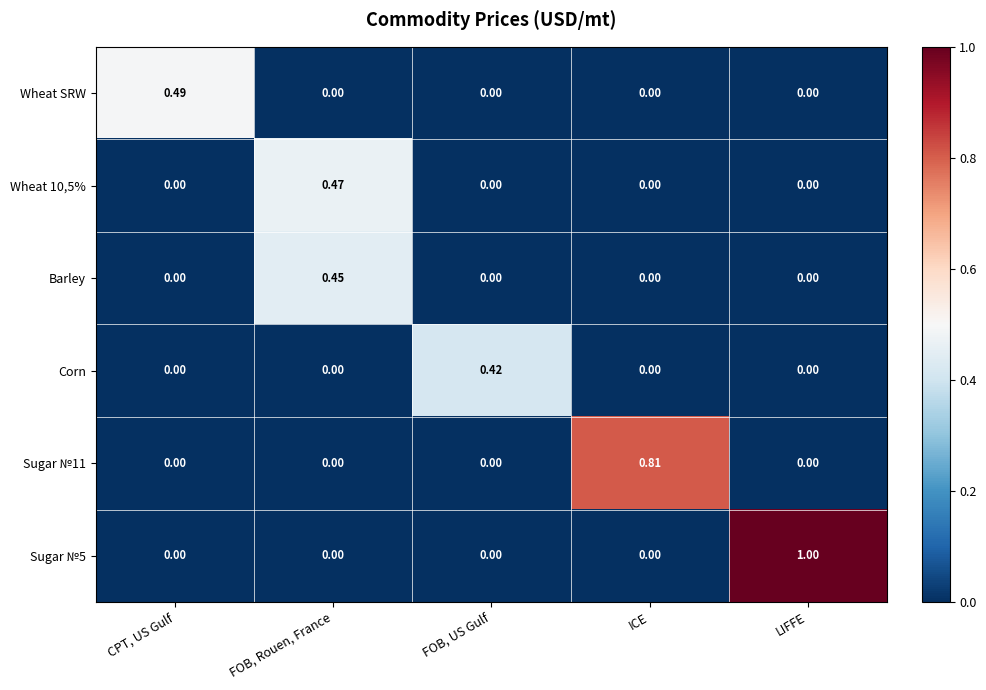

Which category has the highest value across all series?

LIFFE